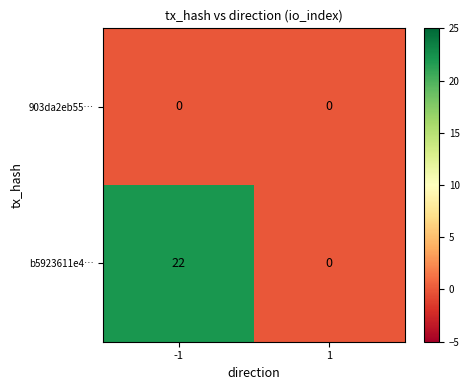

How many data points does each series have?

2